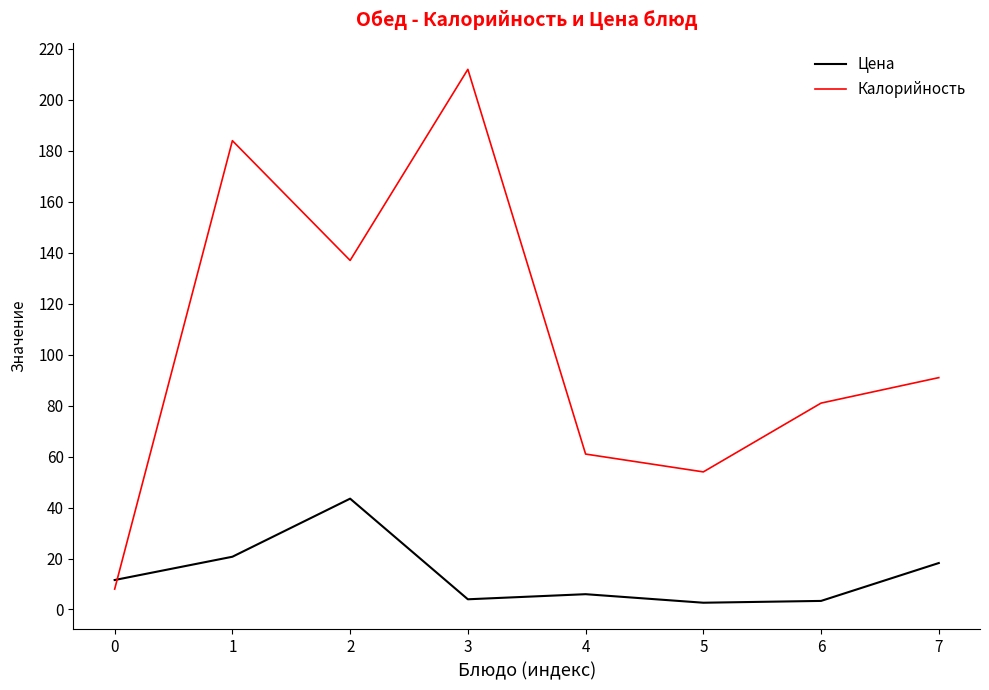

What is the difference between the second highest and second lowest values in the Калорийность series?

130.0